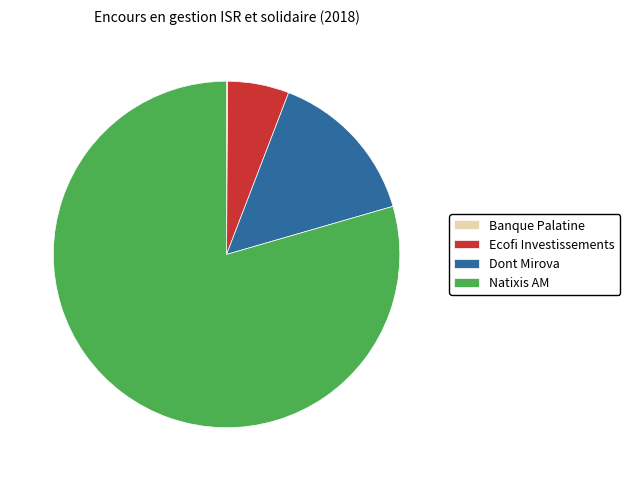

What is the largest slice in the pie chart?

Natixis AM